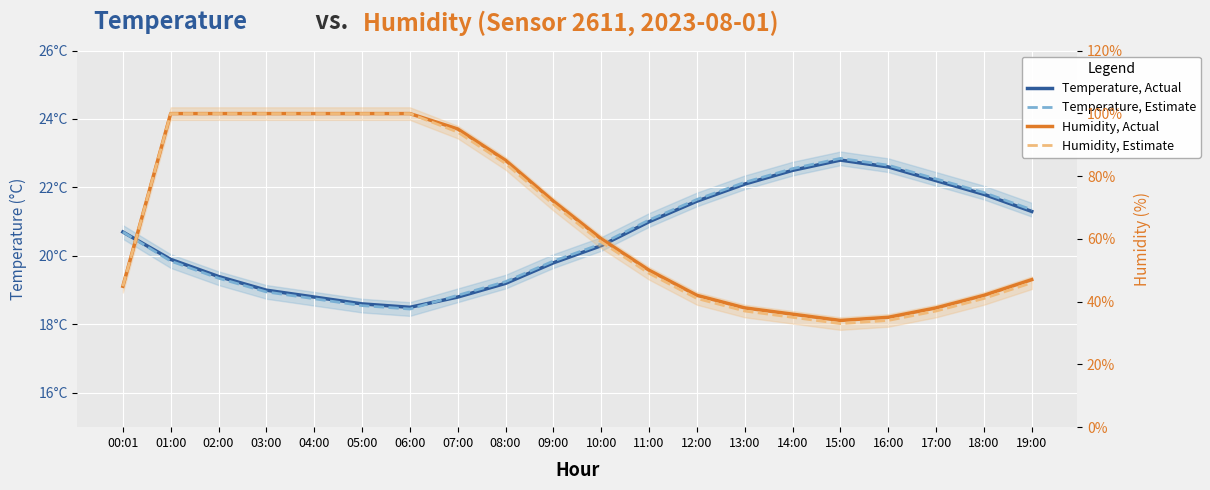

What is the minimum value shown in the chart?

18.4